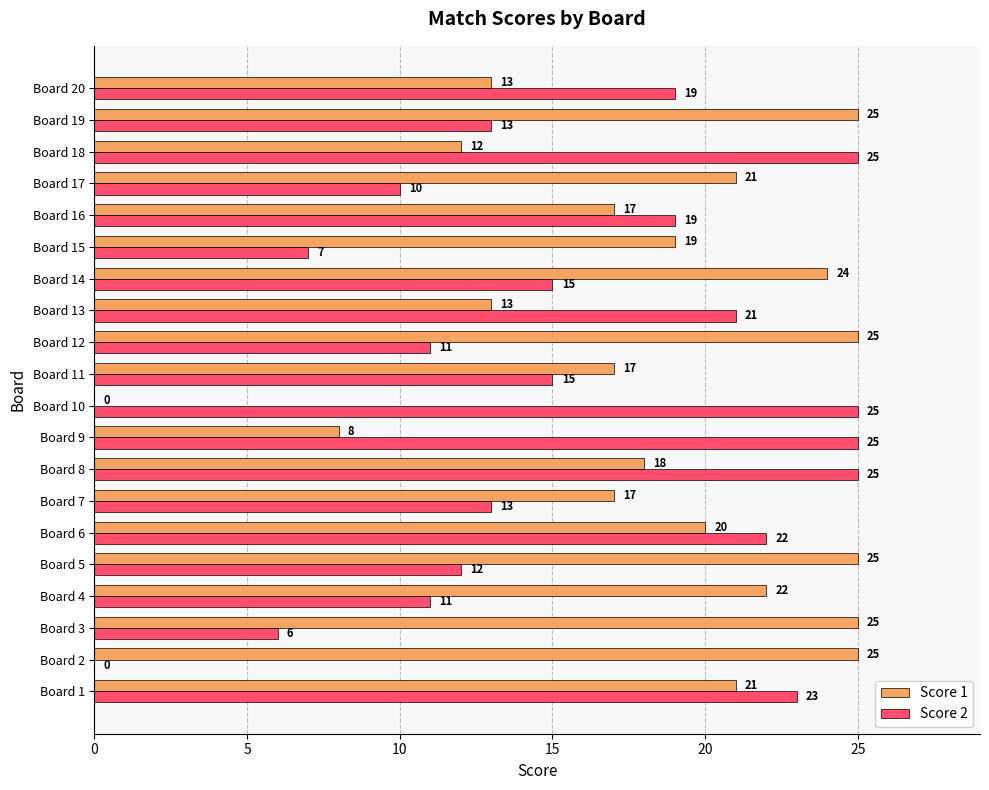

True or false: Score 1 has a value of 0 at Board 10.

True